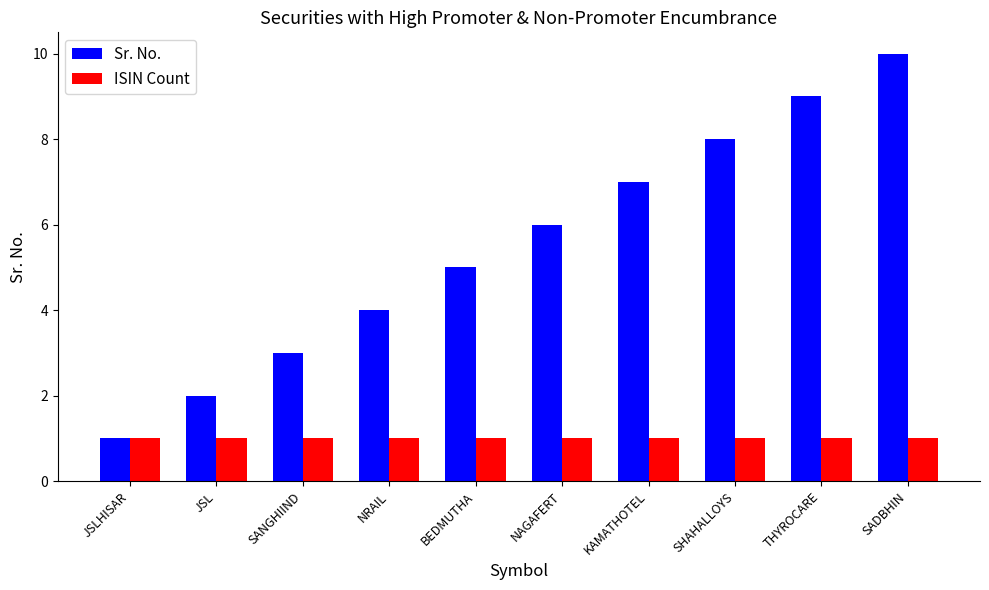

How many distinct data groups are displayed?

2